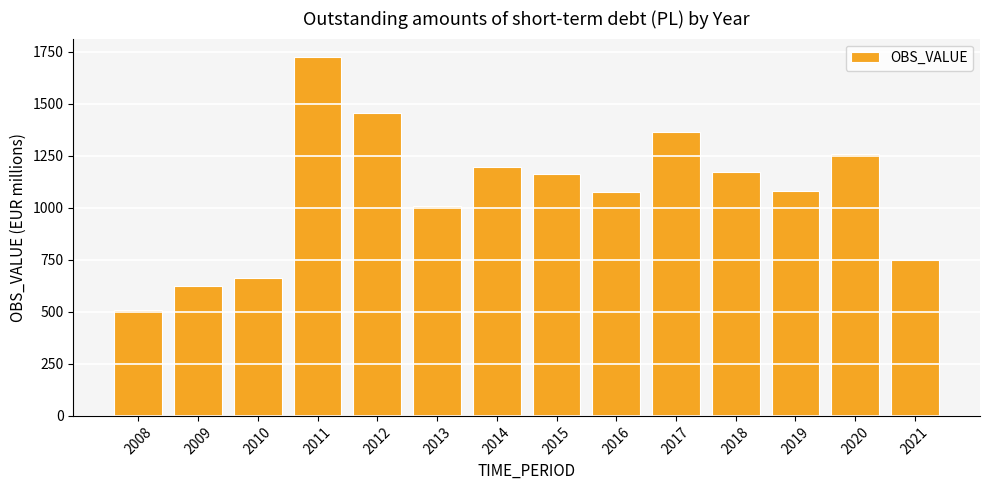

Between 2014 and 2018, which is larger?

2014